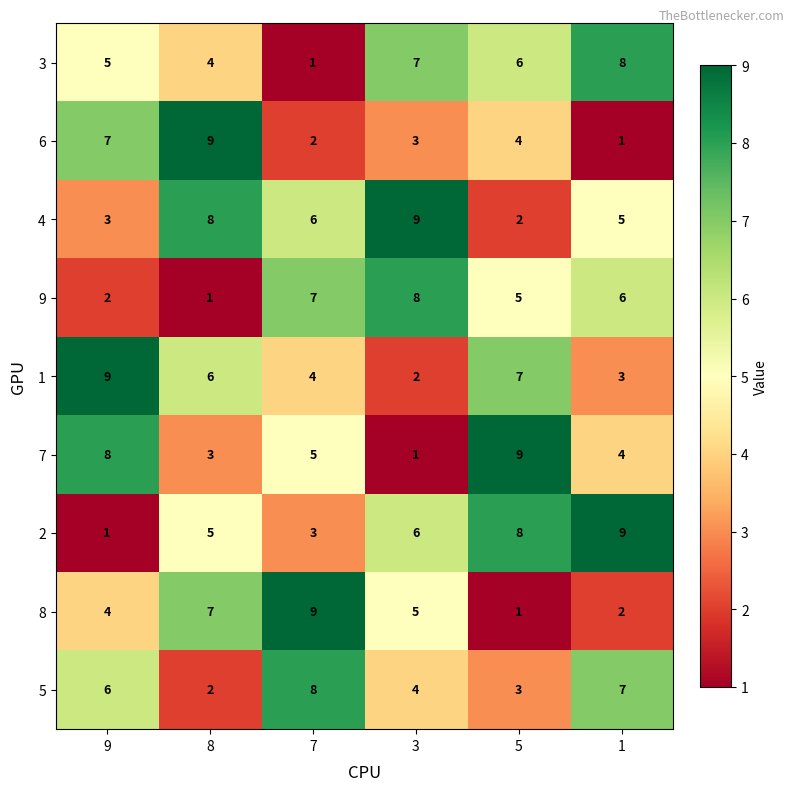

Which series changed the most between 7 and 5?

8